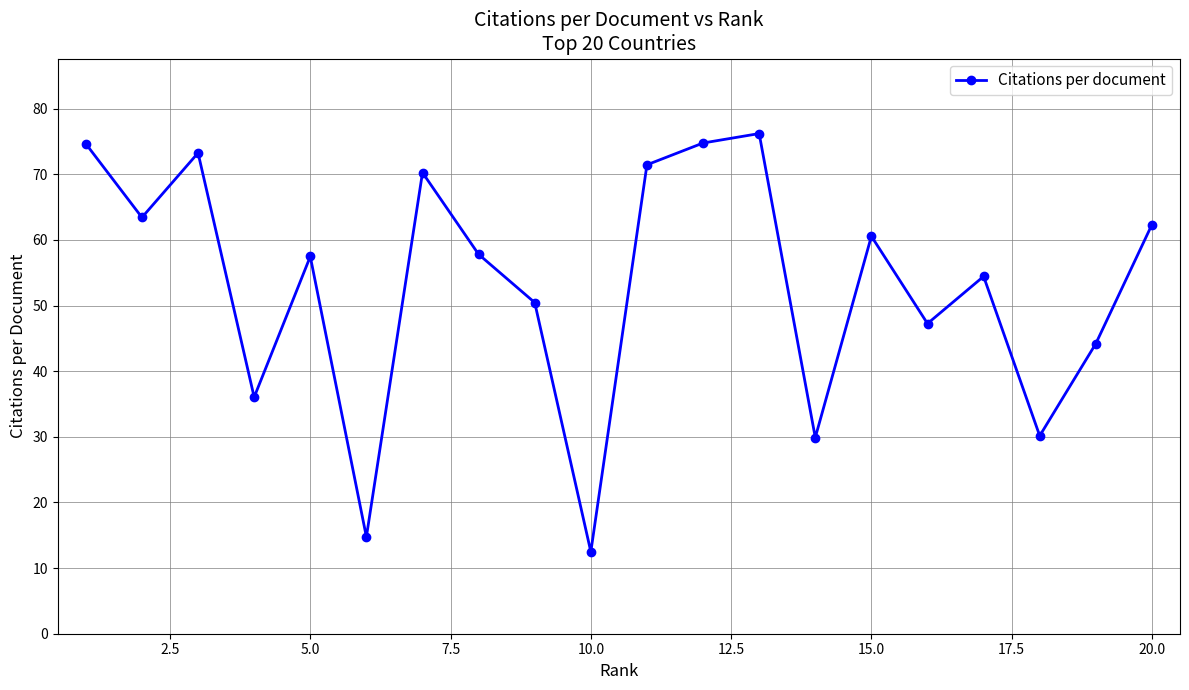

How many points are lower than both their immediate neighbors (excluding endpoints)?

7